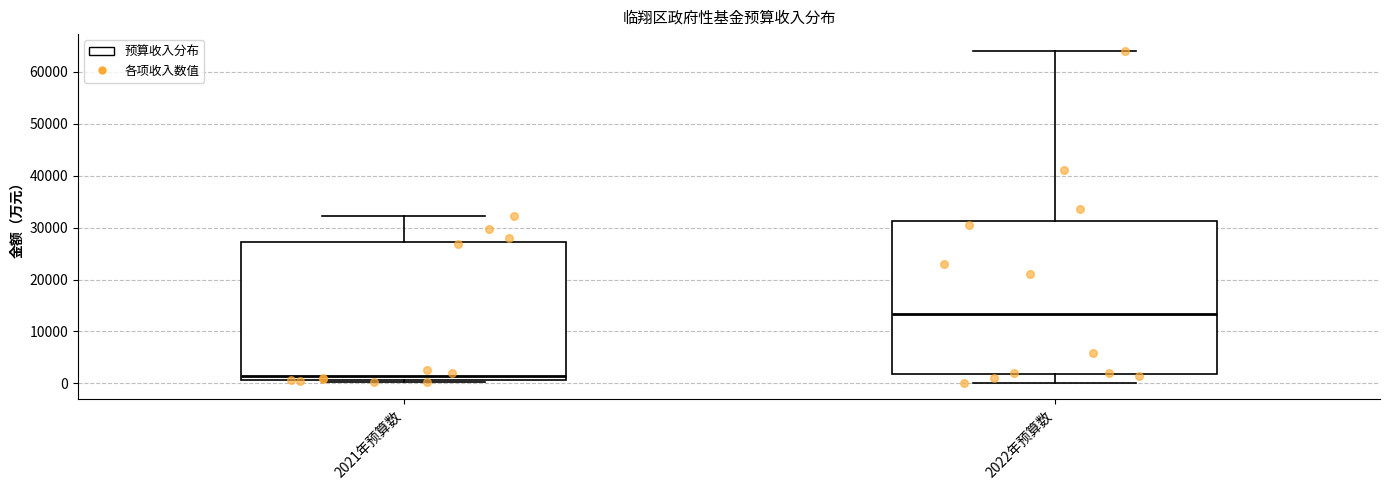

Reading left to right, read every box against the y-axis: the position of its median line, the range the box covers, and the ends of its whiskers. The values are not printed on the chart, so give them approximately, as read against the axis.

2021年预算数: median 2000, box 1000 to 27000, whiskers 0 to 32000
2022年预算数: median 13000, box 2000 to 31000, whiskers 0 to 64000